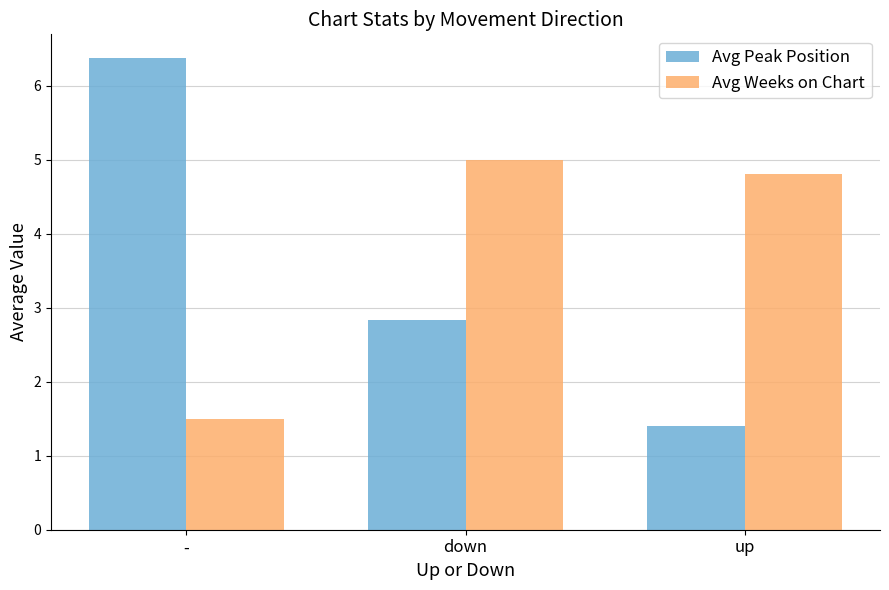

What is the difference between the Avg Peak Position values at up and down?

1.4